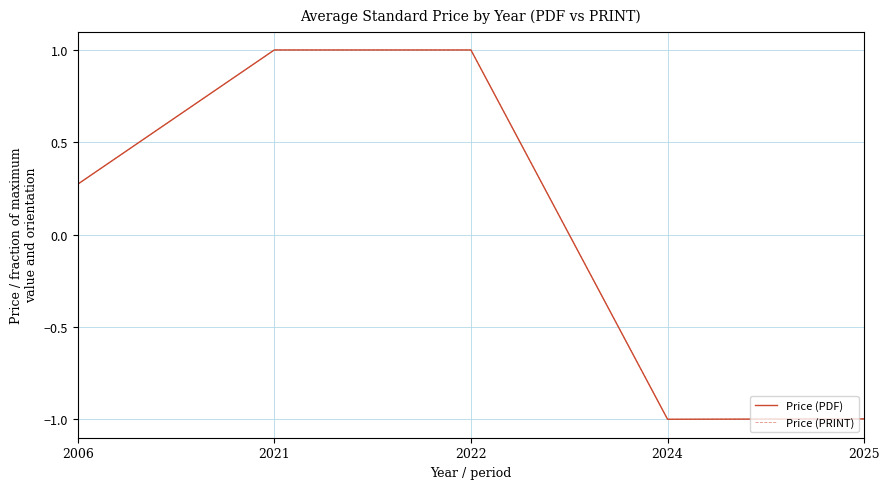

Does the chart have visible grid lines?

Yes